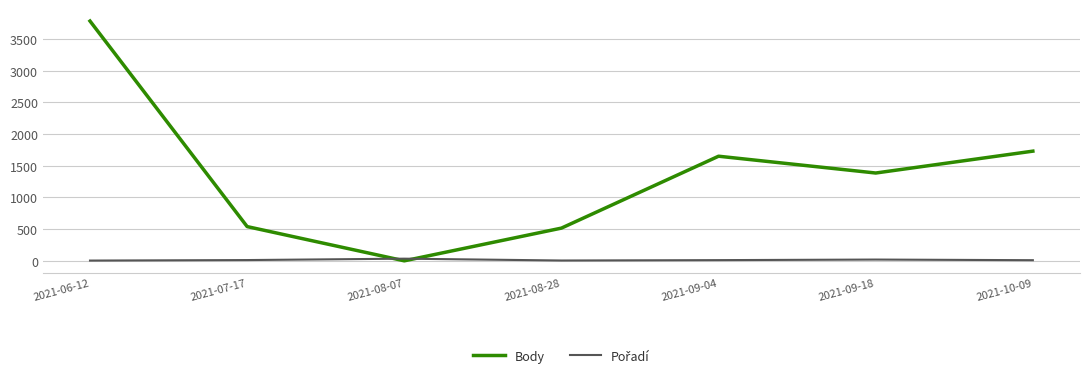

Which series has the largest range (max minus min)?

Body